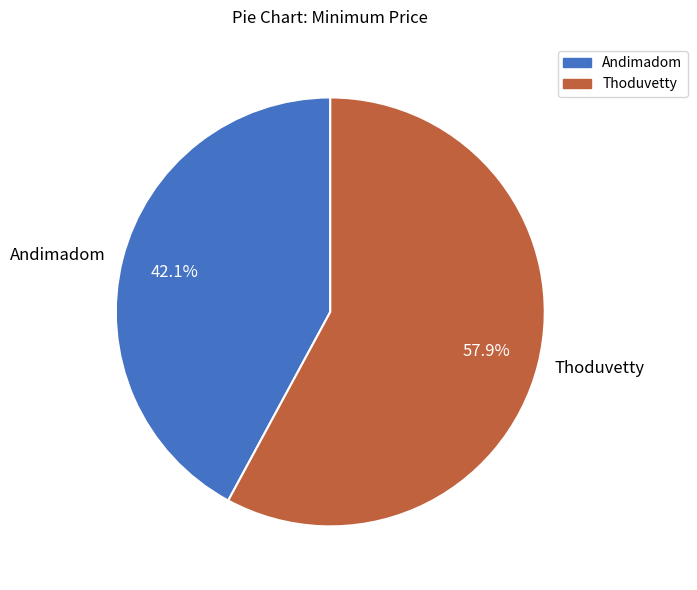

True or false: Thoduvetty accounts for 49% of the total.

False